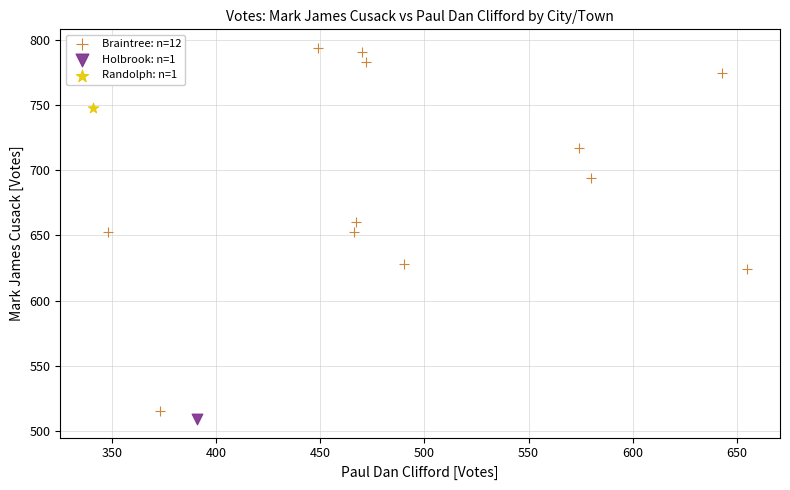

What are all the series names shown in the legend?

Braintree: n=12, Holbrook: n=1, Randolph: n=1